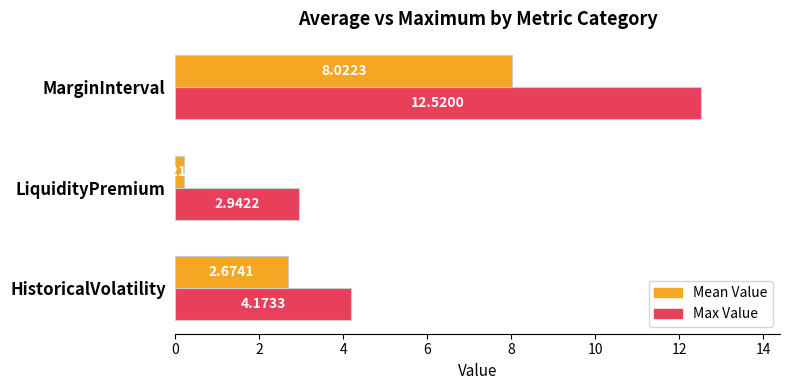

How many categories are shown in the chart?

3